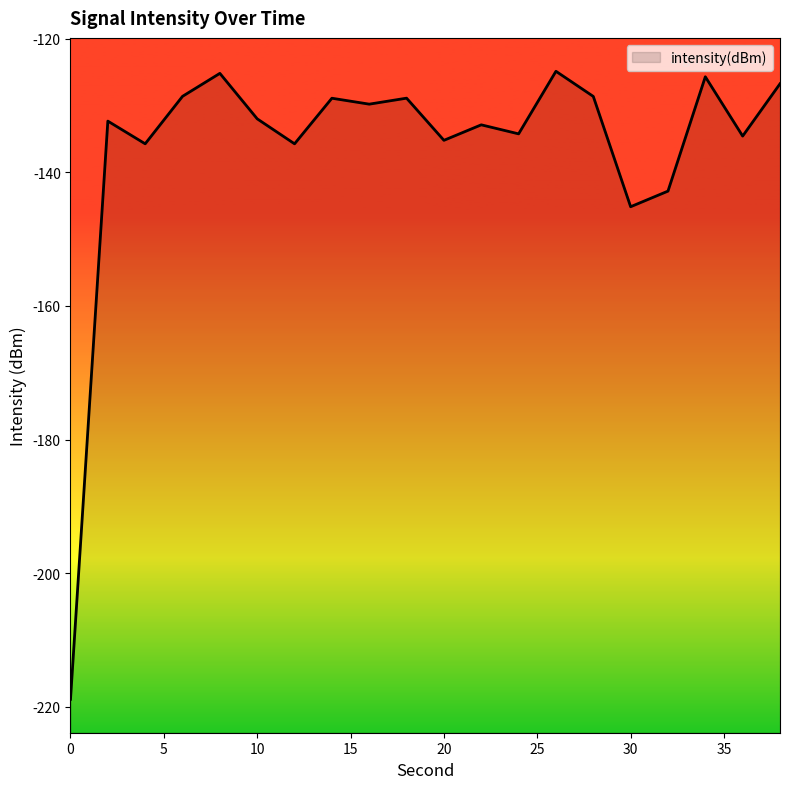

The value at 10 is -132.0. True or false?

True